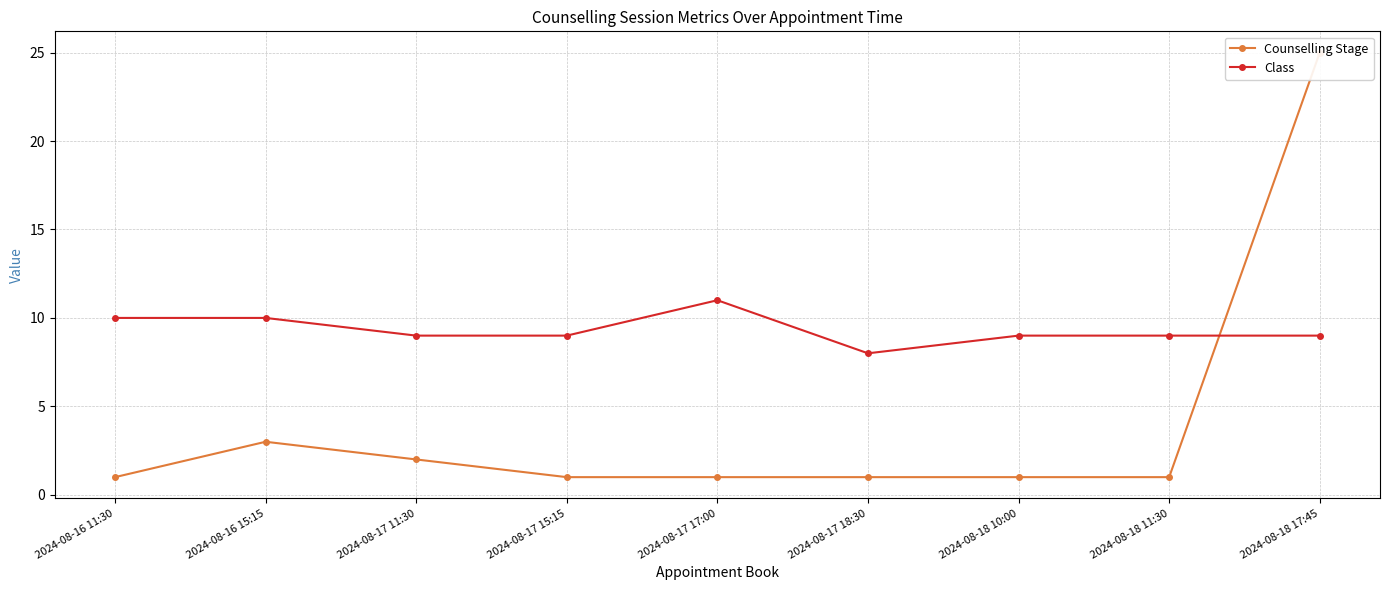

What is the label of the 2nd point from the right?

2024-08-18 11:30